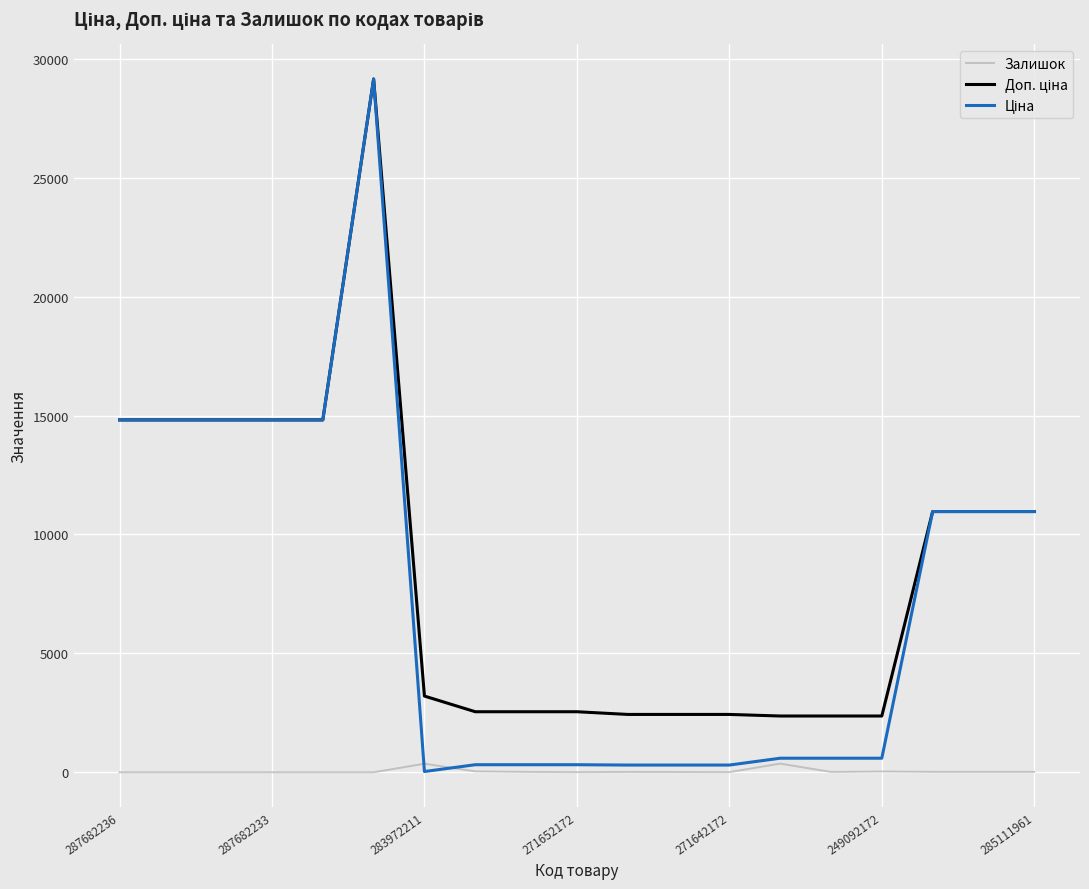

What is the difference between the maximum and minimum values in the Залишок series?

365.0